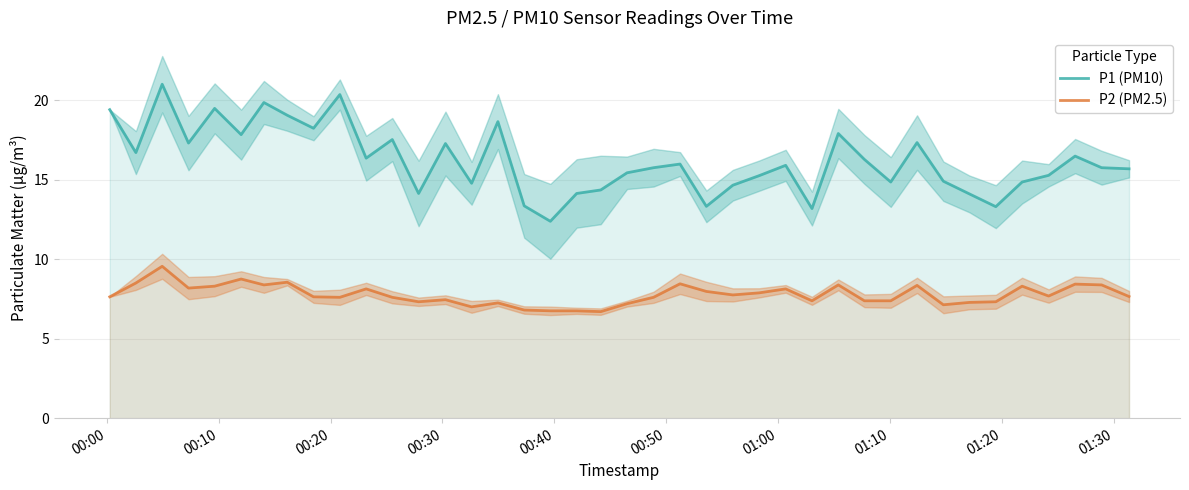

True or false: P2 (PM2.5) and P1 (PM10) cross at least once.

False